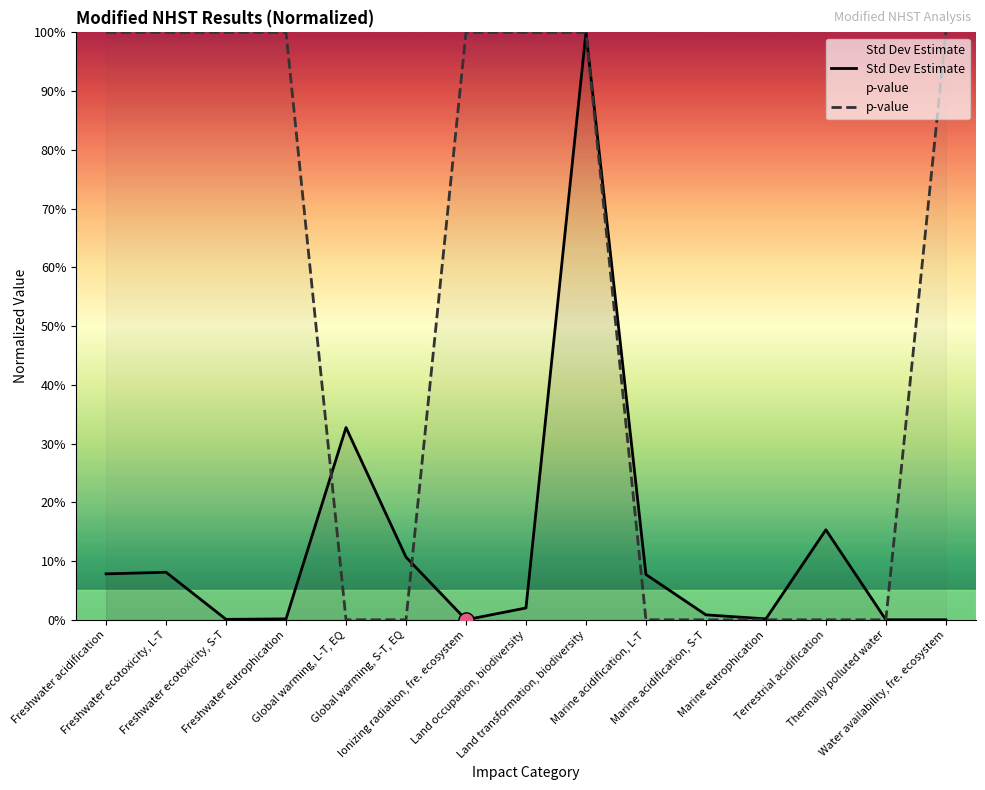

At which category is the sum across all series the highest?

Land transformation, biodiversity